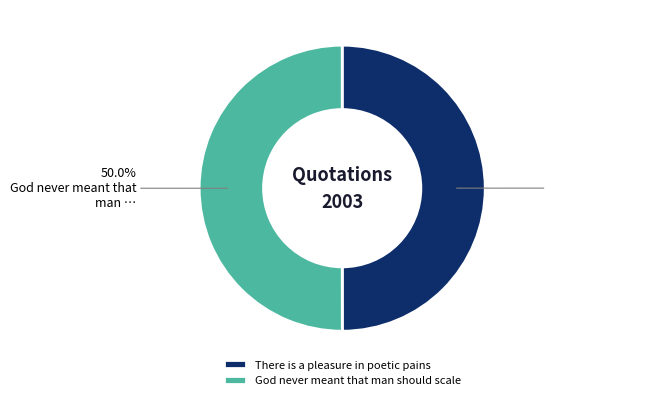

What percentage is NOT represented by There is a pleasure in poetic pains?

50.0%